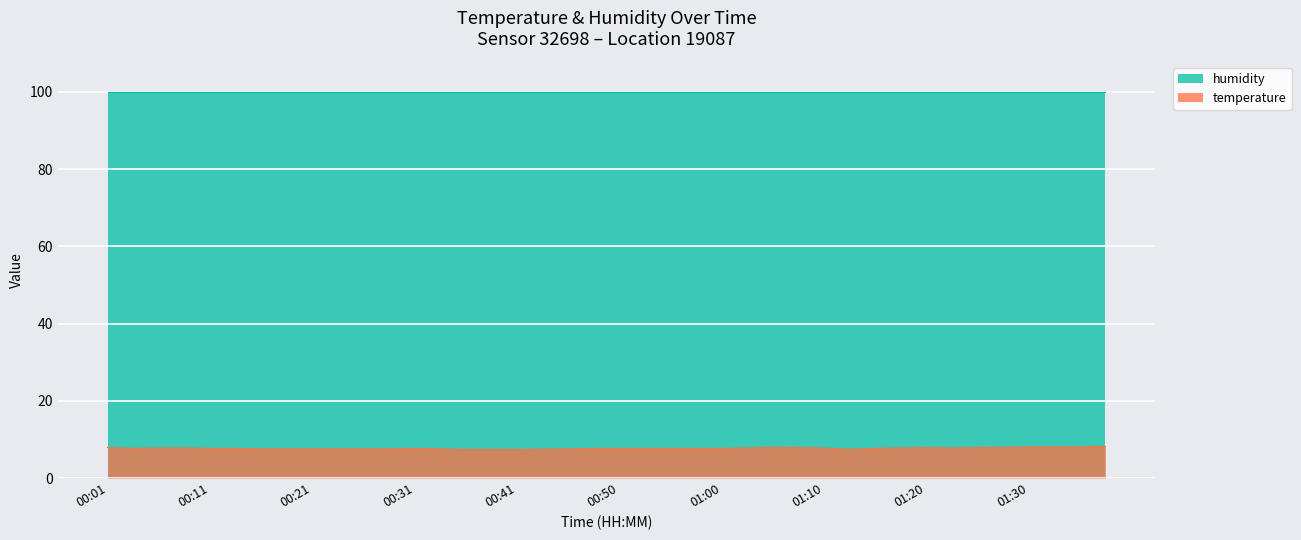

Between 01:30 and 01:20, which is larger?

01:30